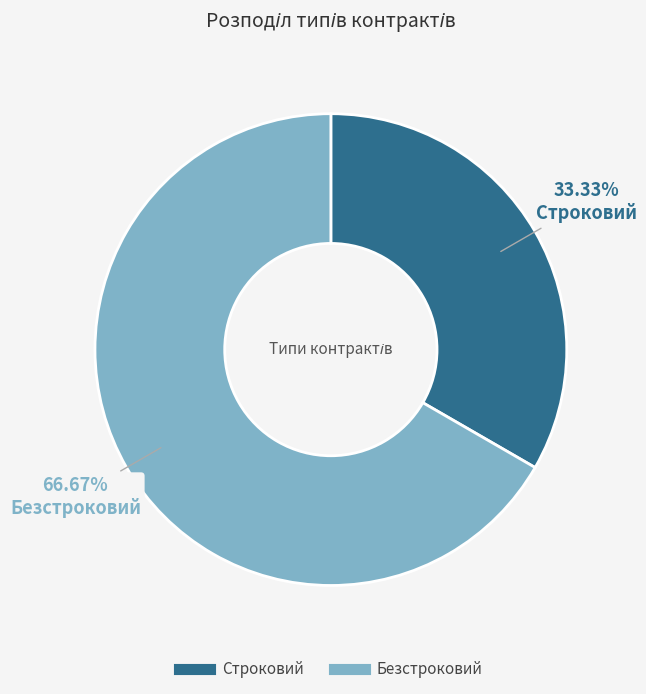

How many slices are in this pie chart?

2